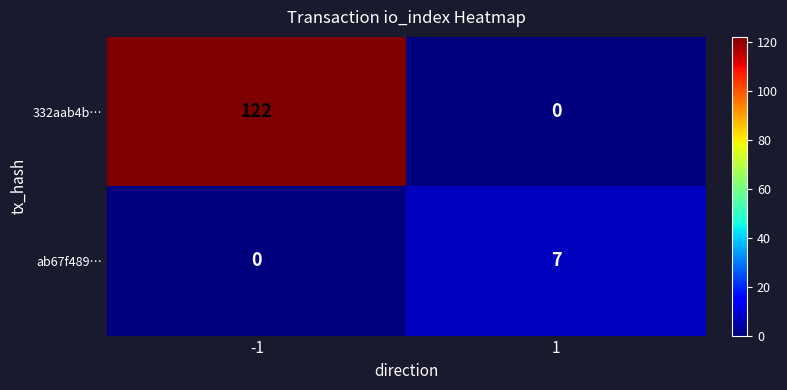

True or false: ab67f489… has a value of 7 at 1.

True